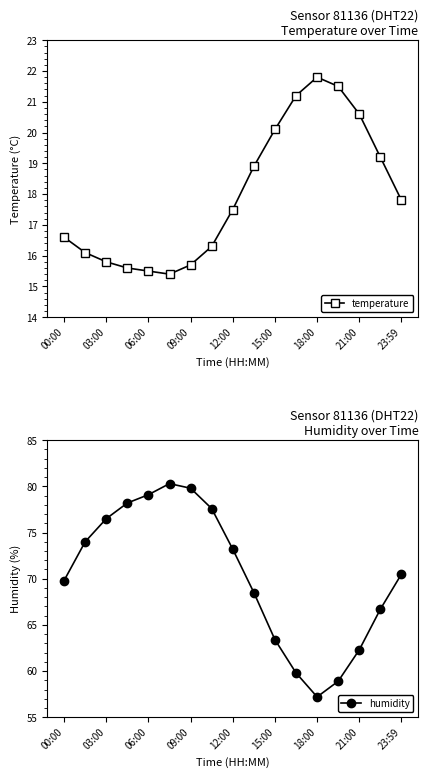

True or false: humidity has a value of 52.6 at 09:00.

False